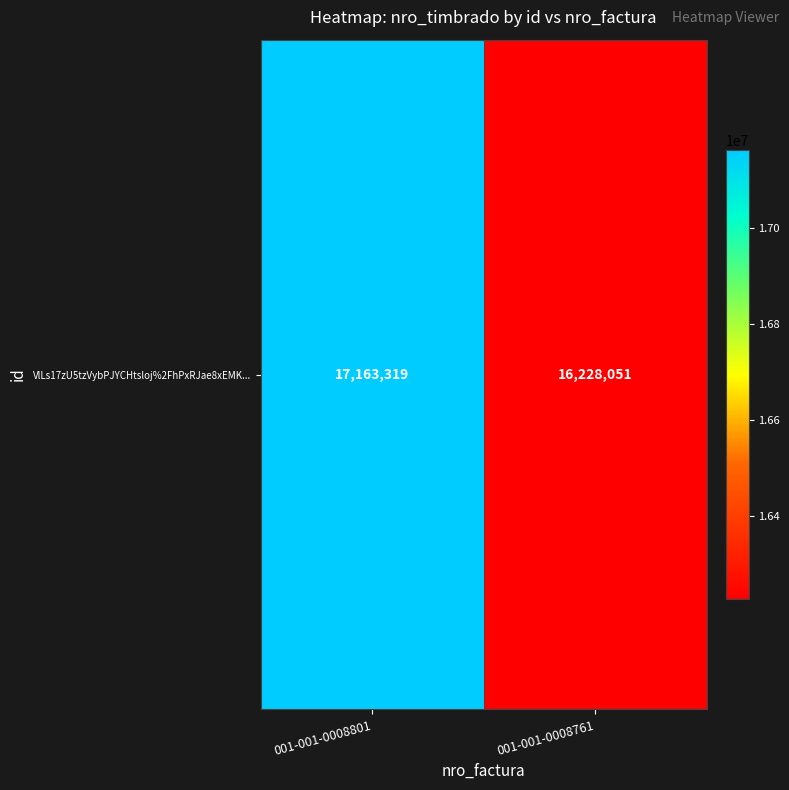

What is the sum of the values at 001-001-0008801 and 001-001-0008761?

33391370